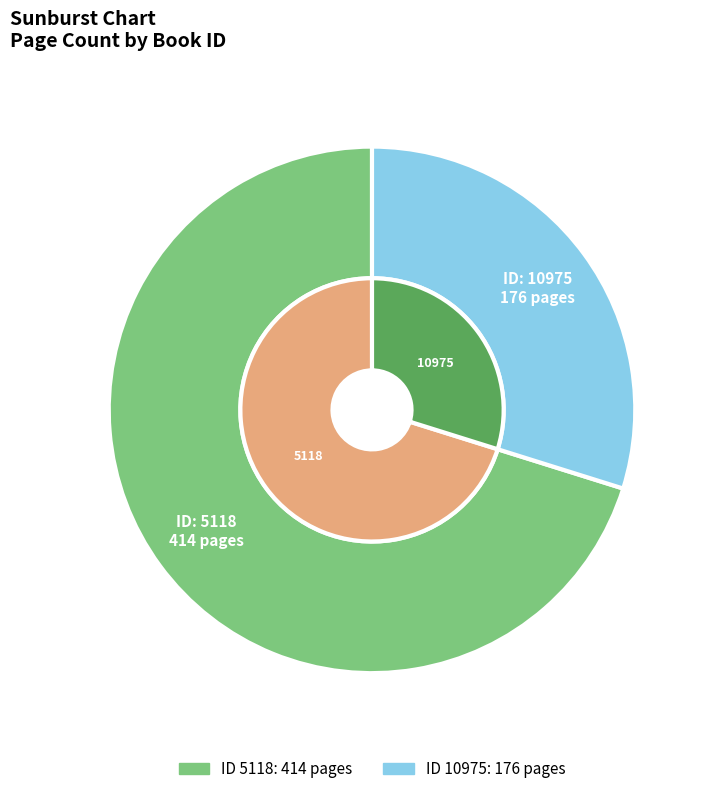

Rank the categories by value from lowest to highest.

10975, 5118